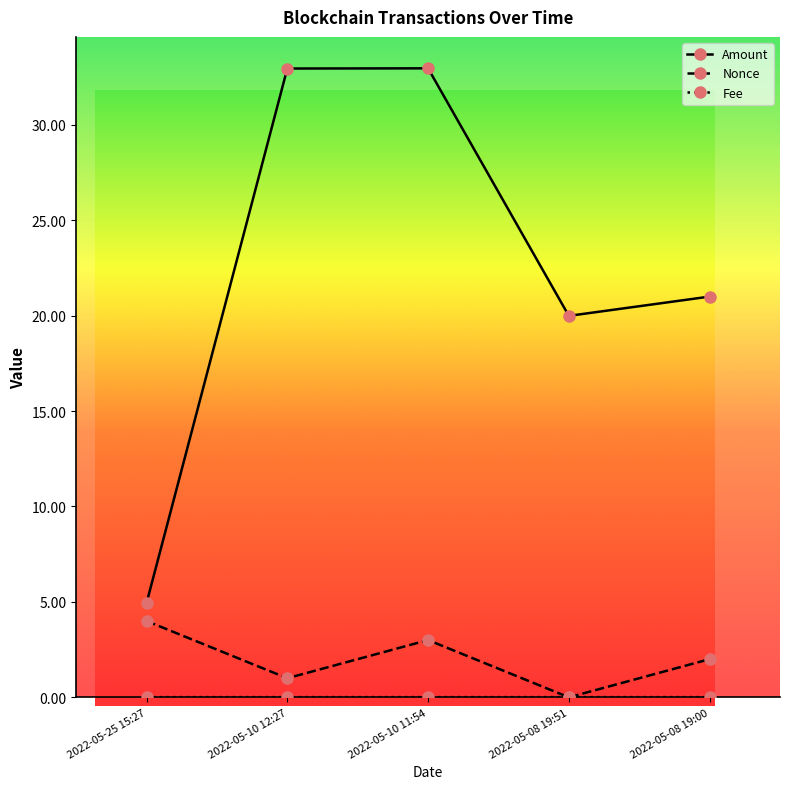

Which category has the lowest value across all series?

2022-05-08 19:51